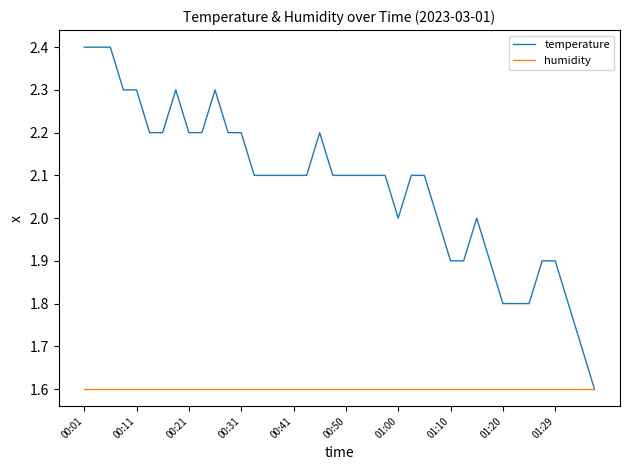

Which series has the largest range (max minus min)?

temperature